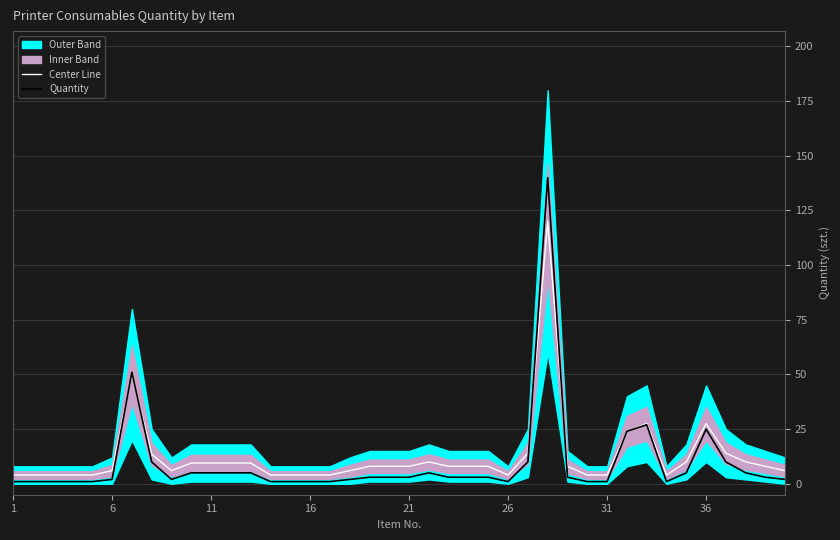

Is it true that Center Line equals 27.5 at 36?

True